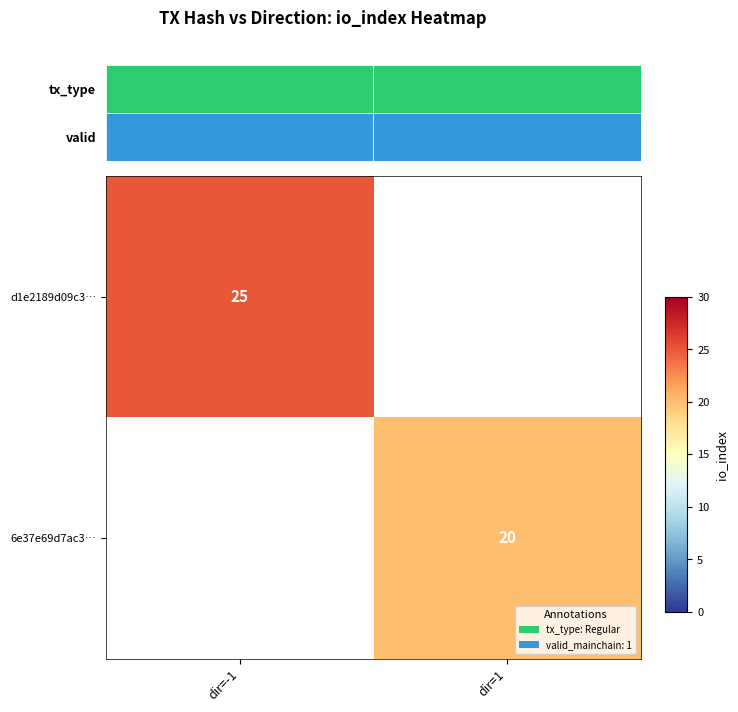

The d1e2189d09c3… series shows 17 at dir=-1. True or false?

False